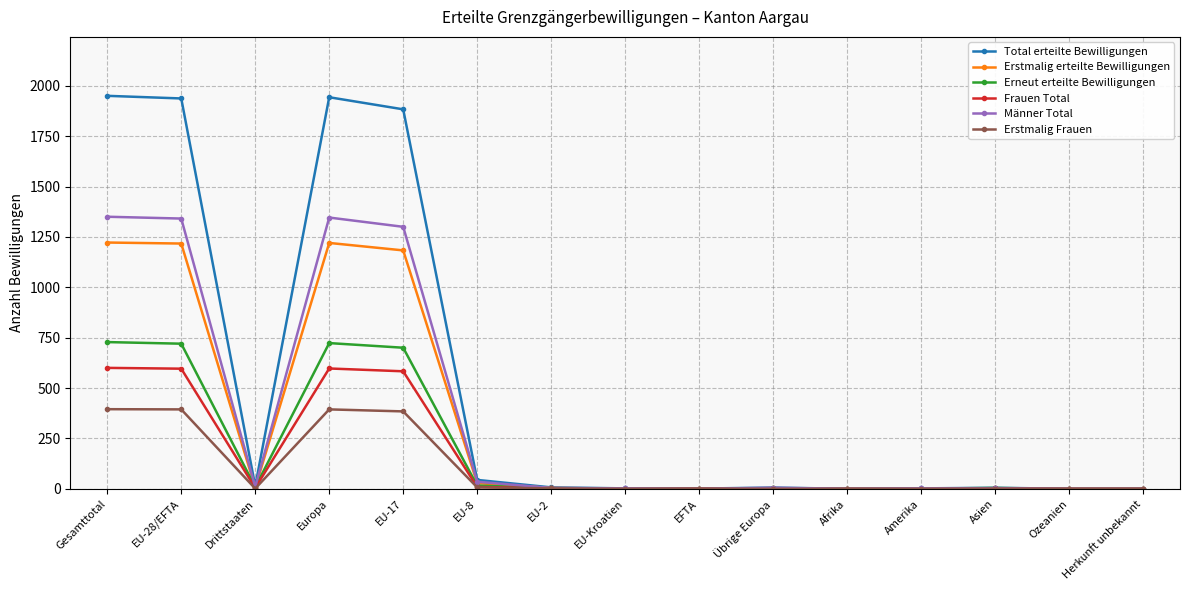

Which series has the largest total across all categories?

Total erteilte Bewilligungen